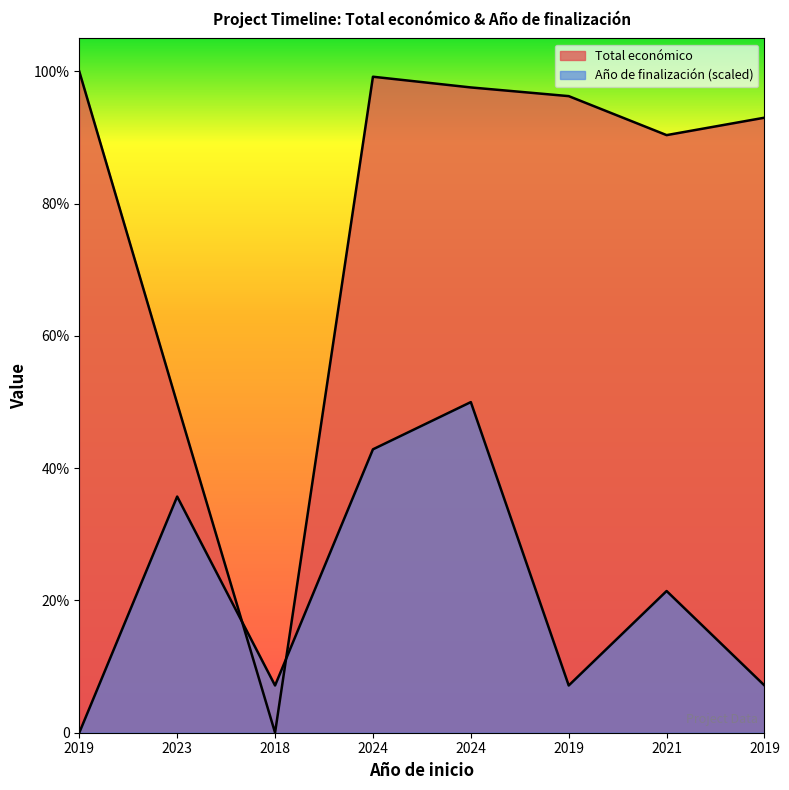

Count the number of categories in the chart.

8